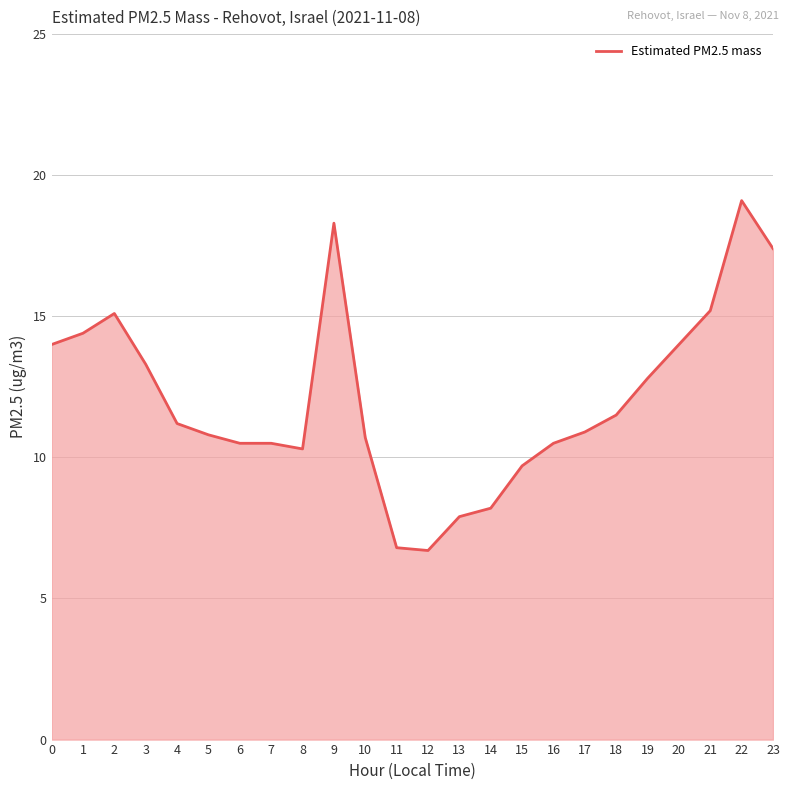

What is the change in value from 11 to 15?

+2.9